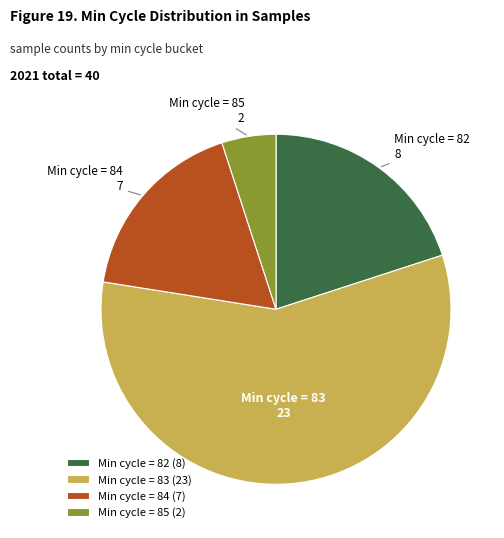

True or false: Min cycle = 85 accounts for 18% of the total.

False